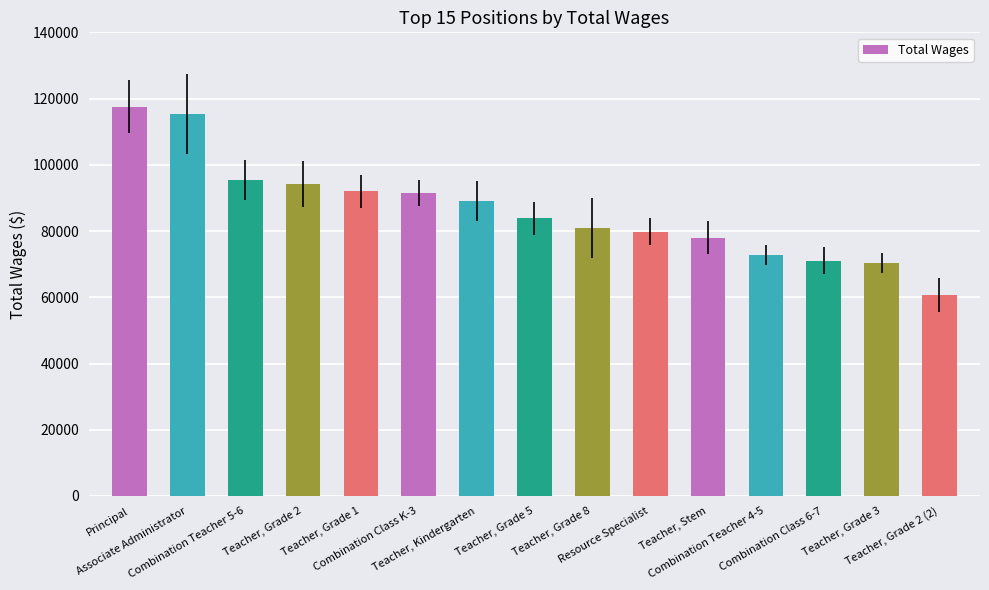

What position from the left is Teacher, Grade 8?

9